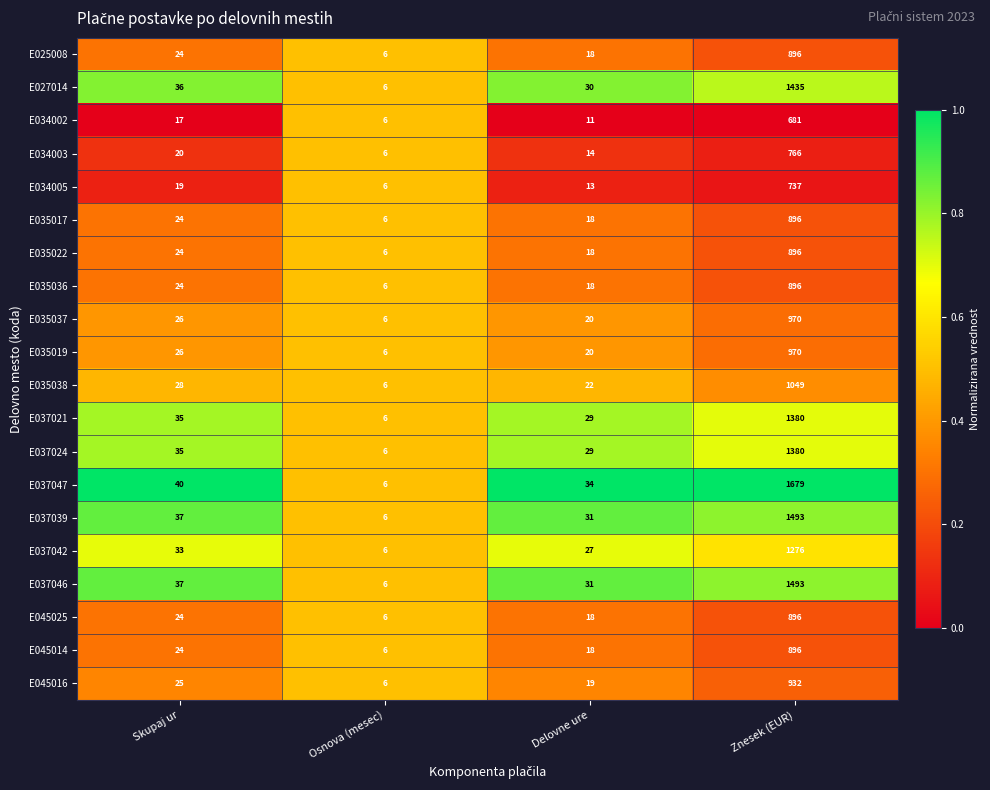

Where is E034003 nearest to the value 386?

Skupaj ur